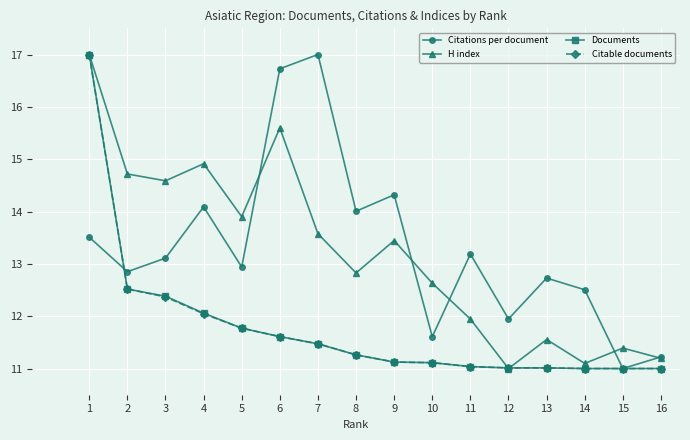

At how many categories does at least one series exceed 15?

3